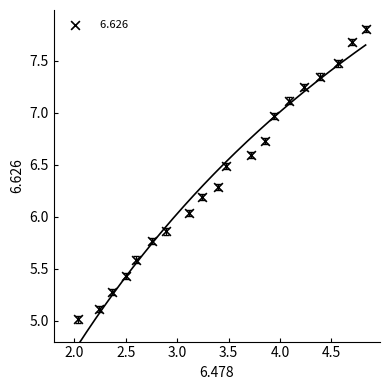

What is the range of X values (max minus min)?

2.8